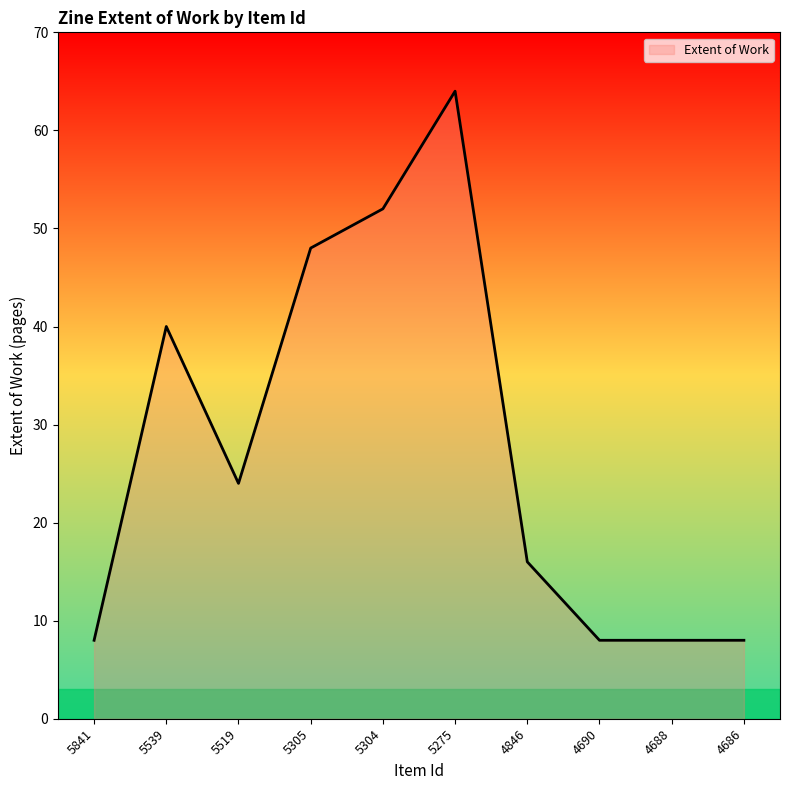

Where does the data first go above 24?

5539